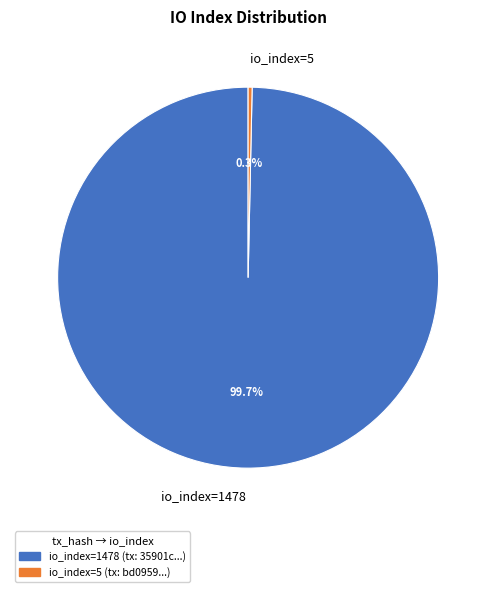

What is the ratio of the value at io_index=1478 to the value at io_index=5?

295.6